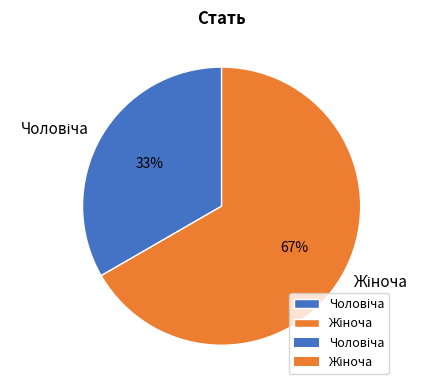

To the nearest percent, what is the average slice percentage?

50%